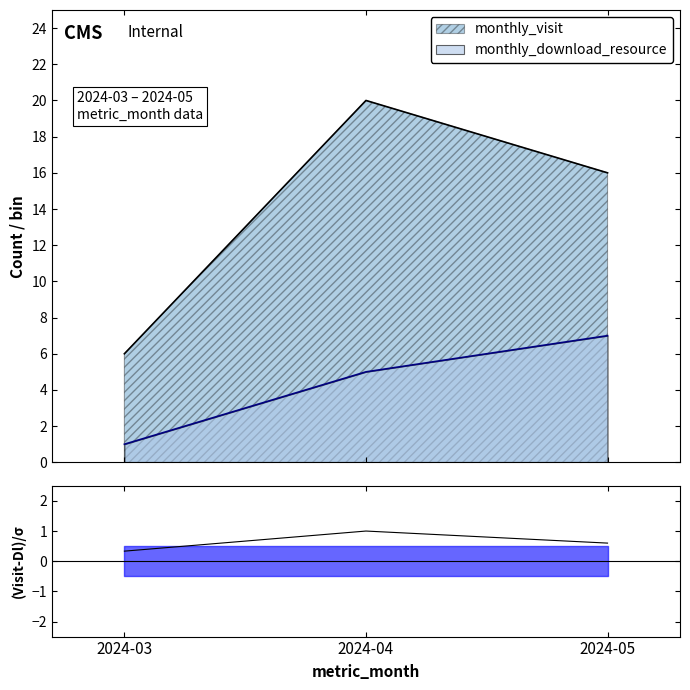

Which category has the lowest value across all series?

2024-03